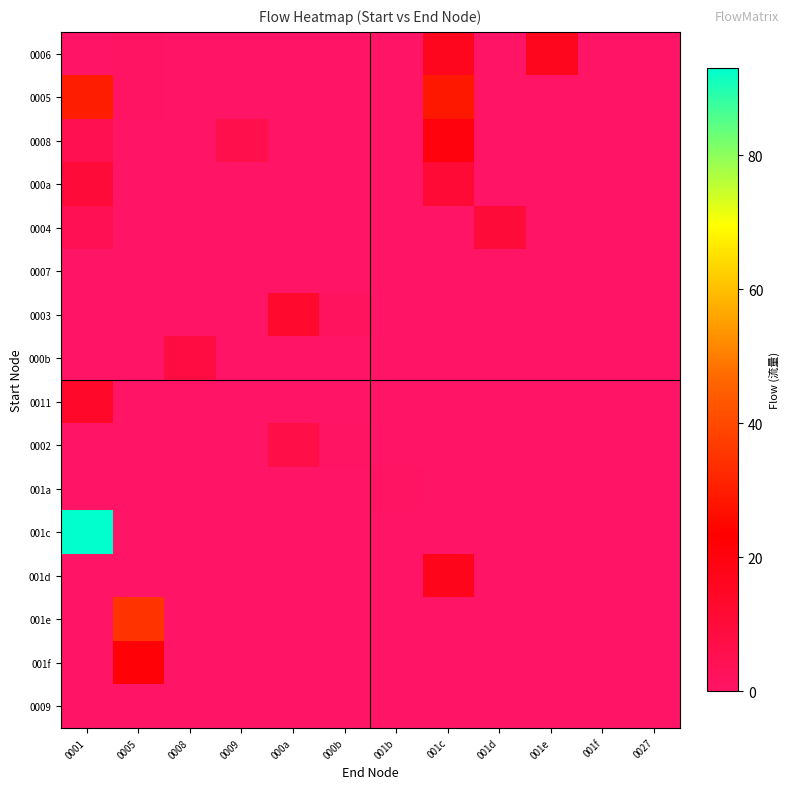

Which series has the largest range (max minus min)?

001c